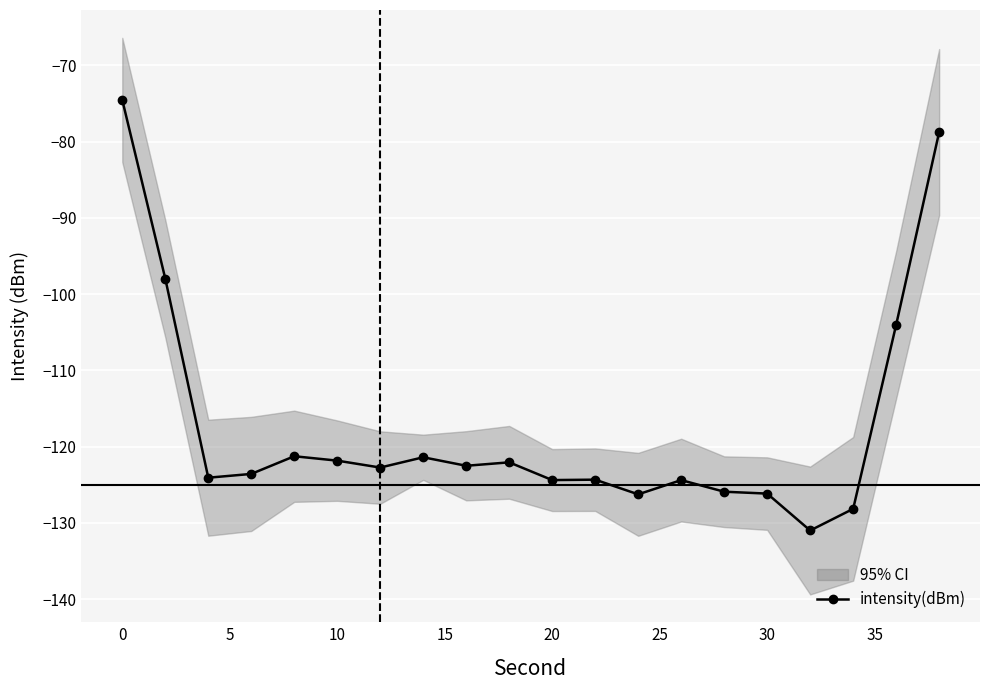

True or false: intensity(dBm) has a value of -126.1 at 30.

True